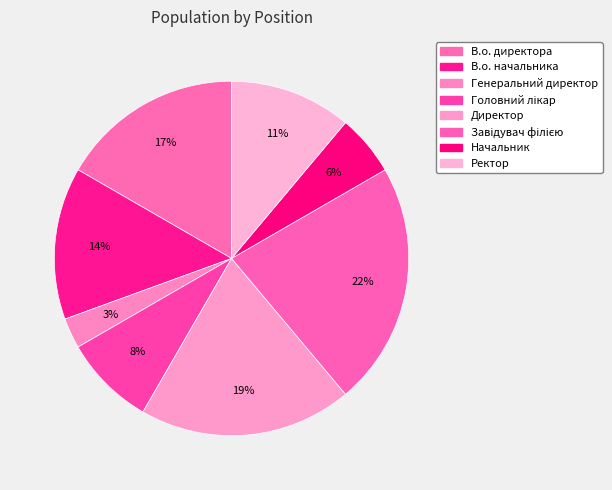

Which category has the smallest portion of the pie?

Генеральний директор